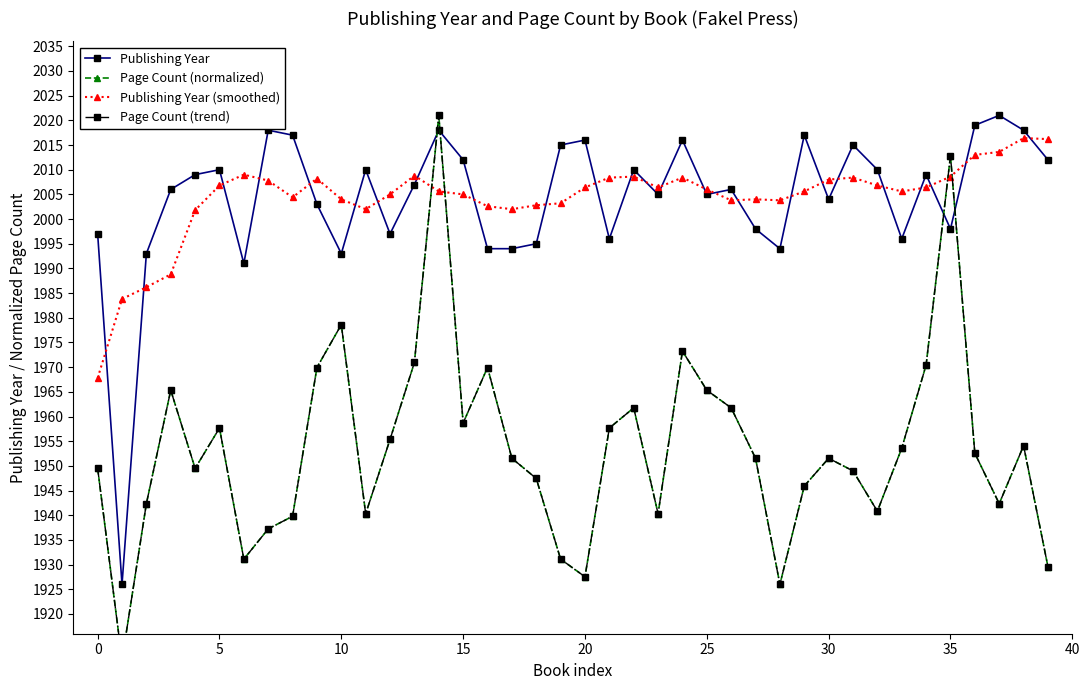

What is the minimum value for Publishing Year (smoothed)?

1967.8